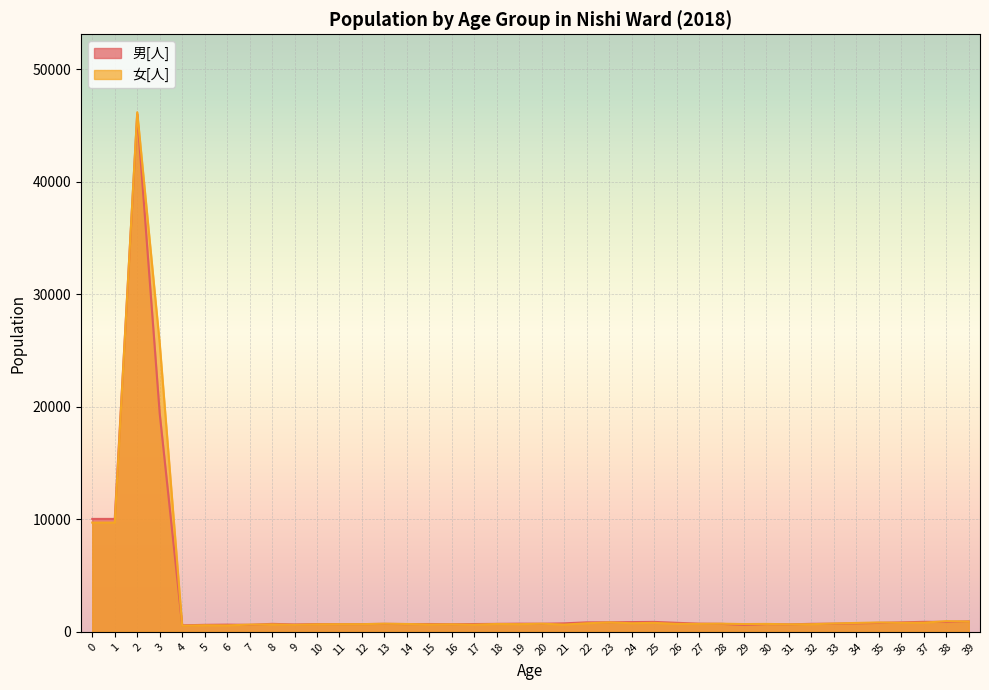

Which series has the largest range (max minus min)?

女[人]